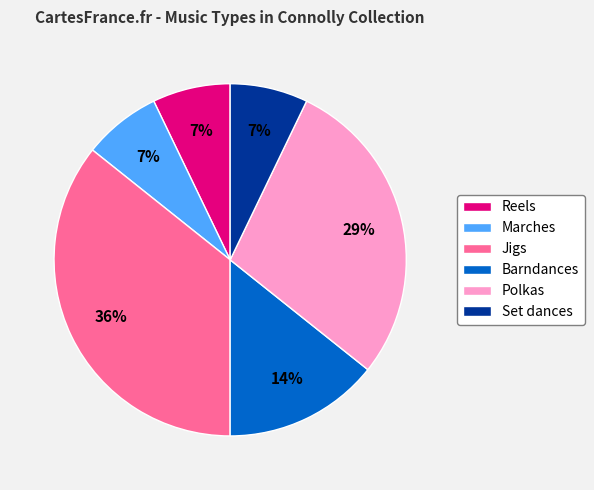

The Jigs slice represents 36% of the pie. True or false?

True